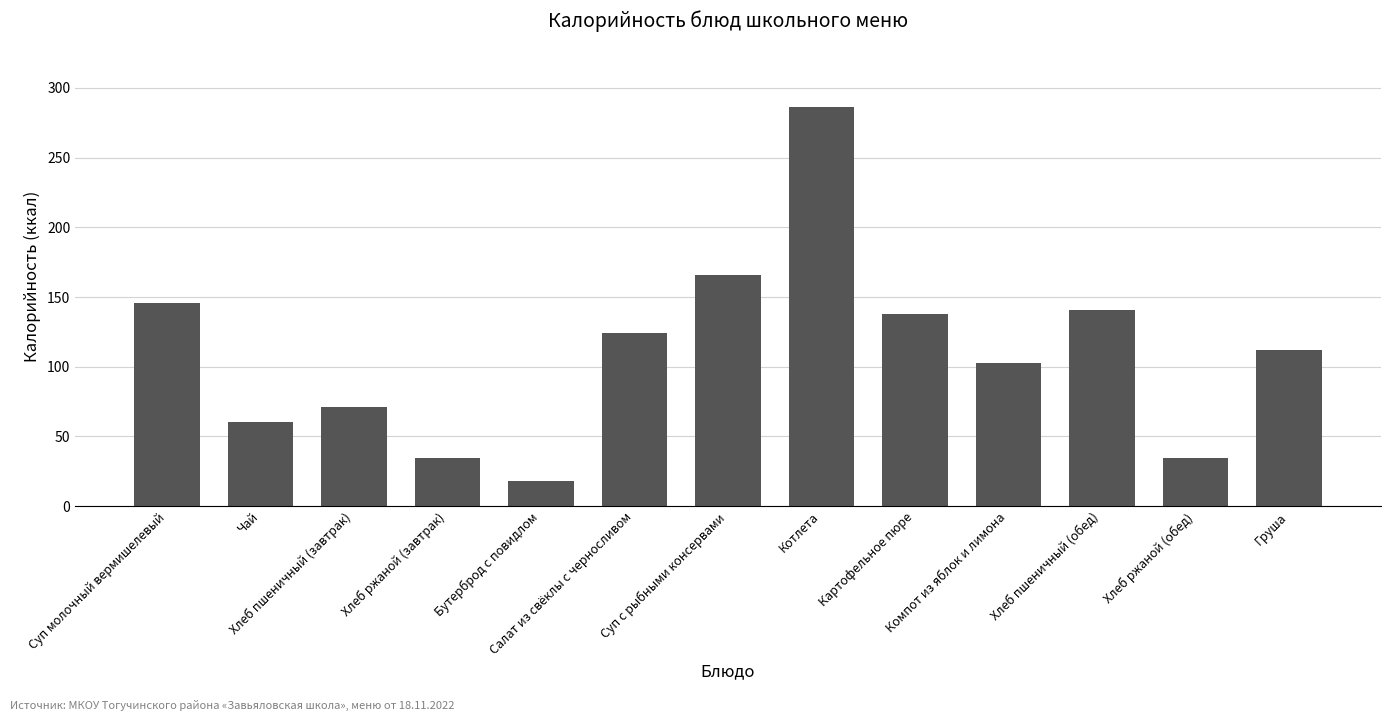

Is it true that the value at Суп с рыбными консервами is 42.3?

False